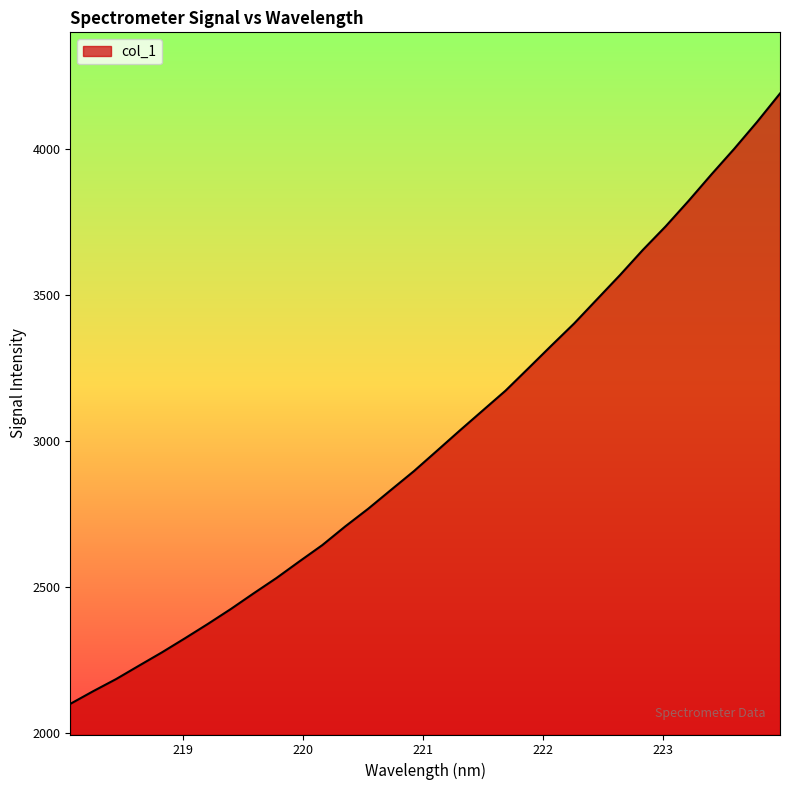

What is the difference between the maximum and minimum values?

2091.9